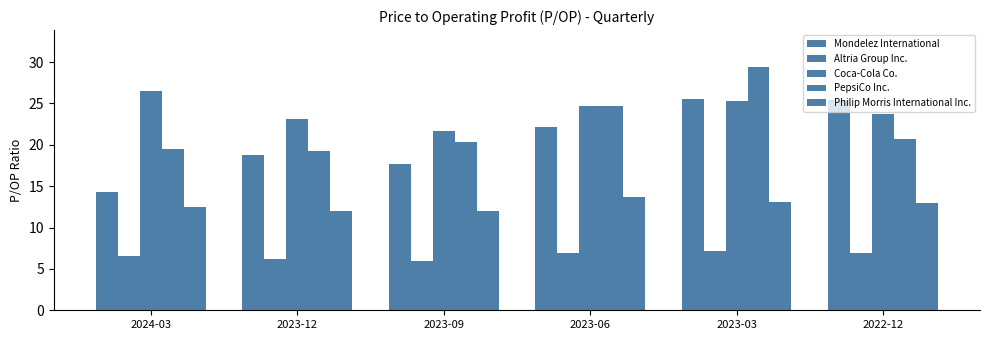

How many data points does each series have?

6